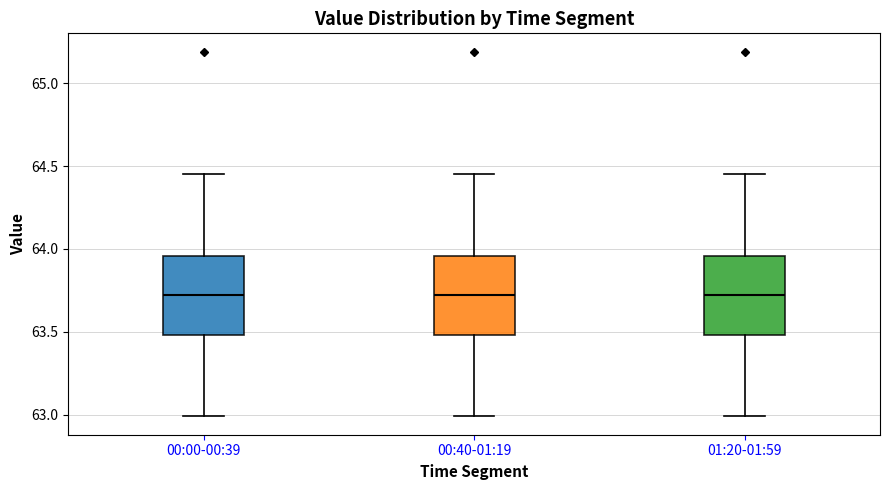

Reading left to right, read every box against the y-axis: the position of its median line, the range the box covers, and the ends of its whiskers. The values are not printed on the chart, so give them approximately, as read against the axis.

00:00-00:39: median 63.70, box 63.50 to 63.95, whiskers 63.00 to 64.45
00:40-01:19: median 63.70, box 63.50 to 63.95, whiskers 63.00 to 64.45
01:20-01:59: median 63.70, box 63.50 to 63.95, whiskers 63.00 to 64.45